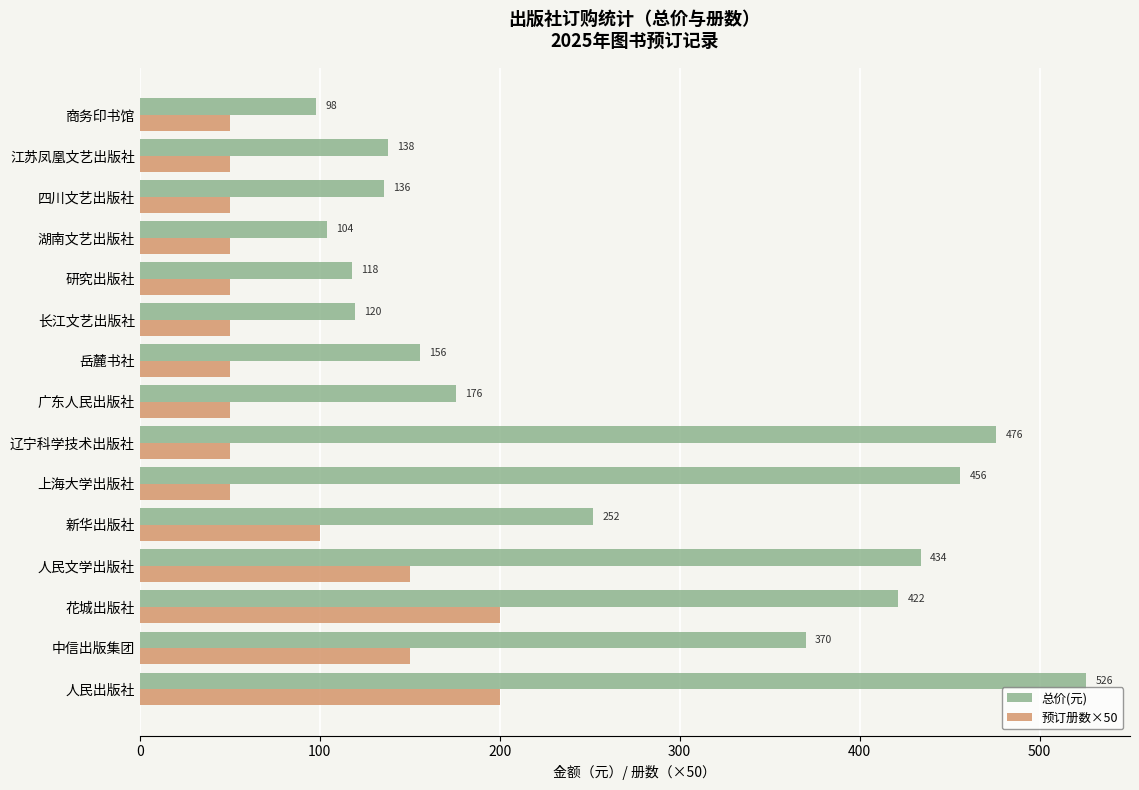

What is the maximum value for 预订册数×50?

200.0